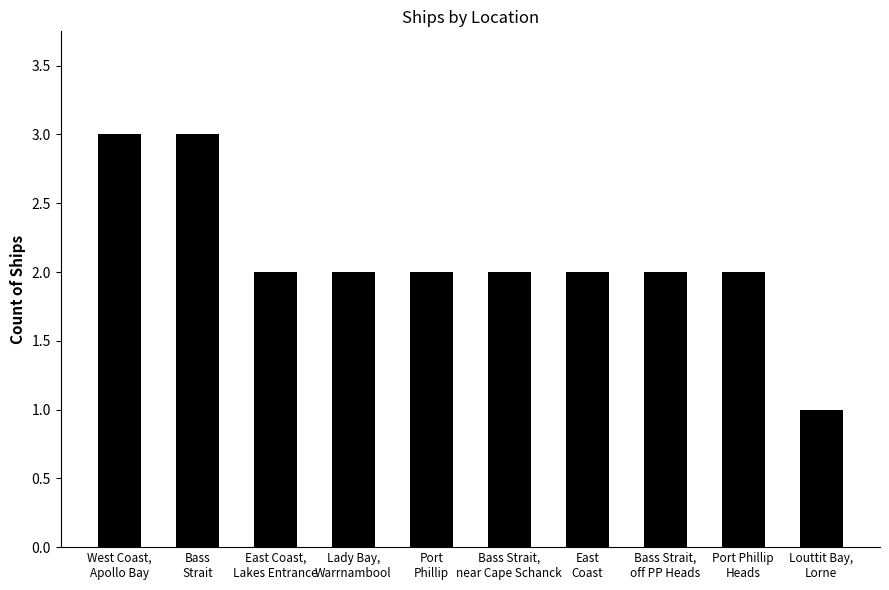

What is the average value?

2